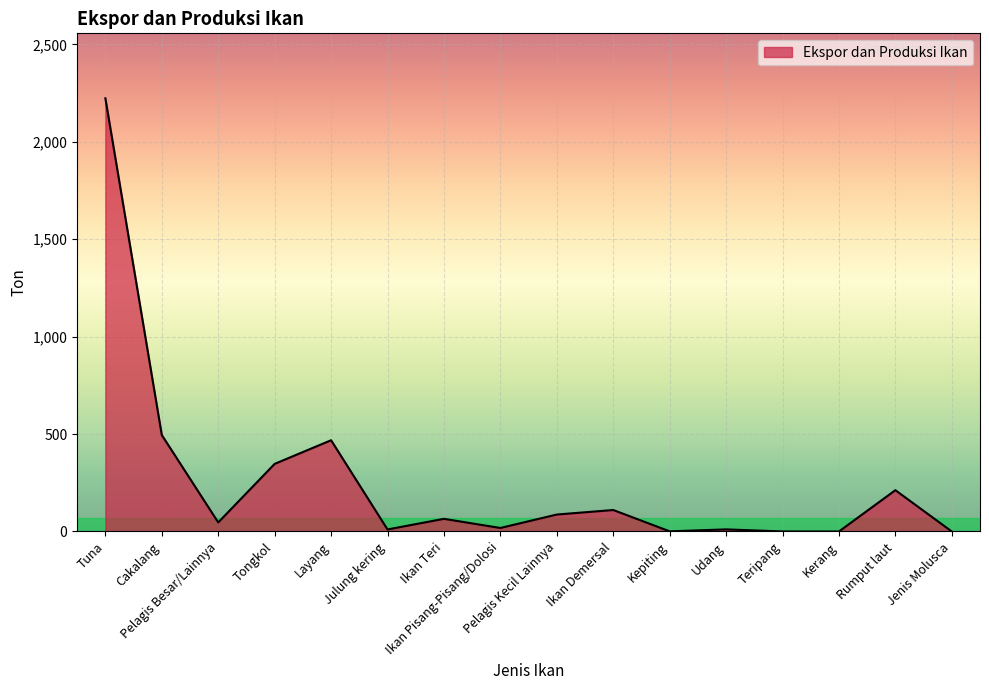

What is the maximum value shown in the chart?

2223.0